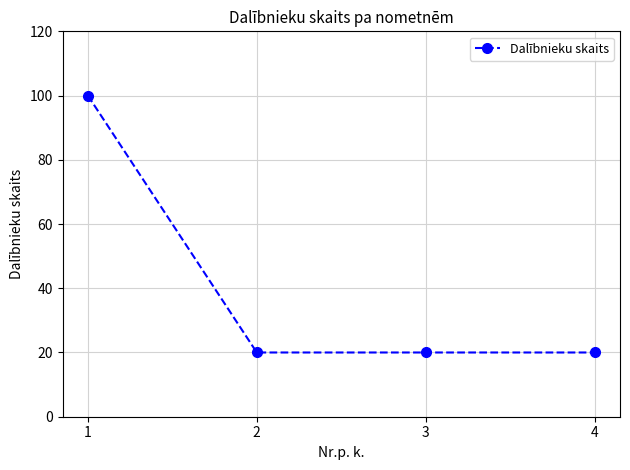

What is the sum of all values?

160